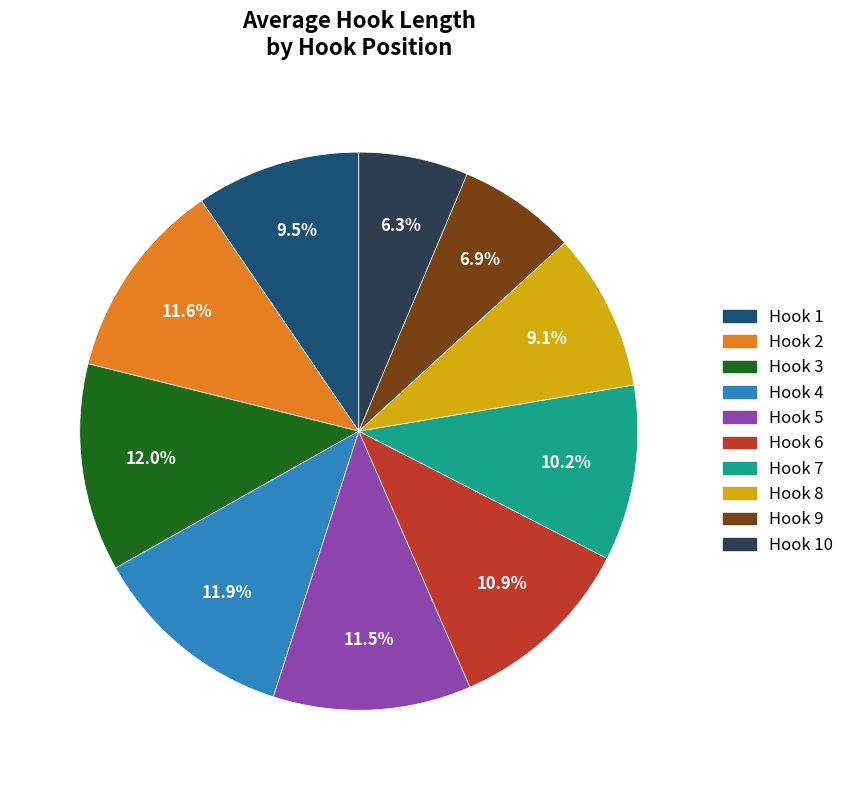

Combined, what portion of the pie is Hook 6 and Hook 7?

21.1%